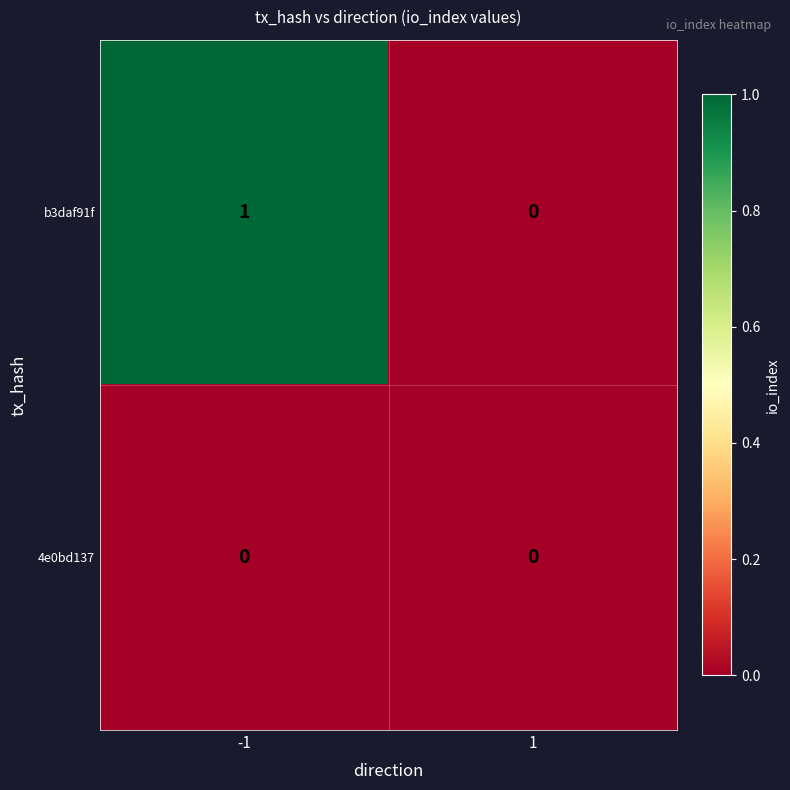

List the series in order of their peak value, highest first.

b3daf91f, 4e0bd137